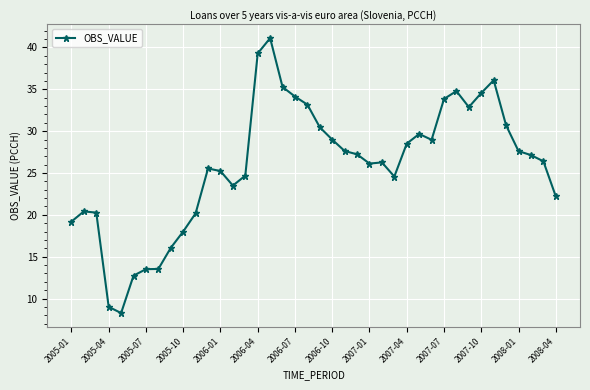

What is the minimum value shown in the chart?

8.3